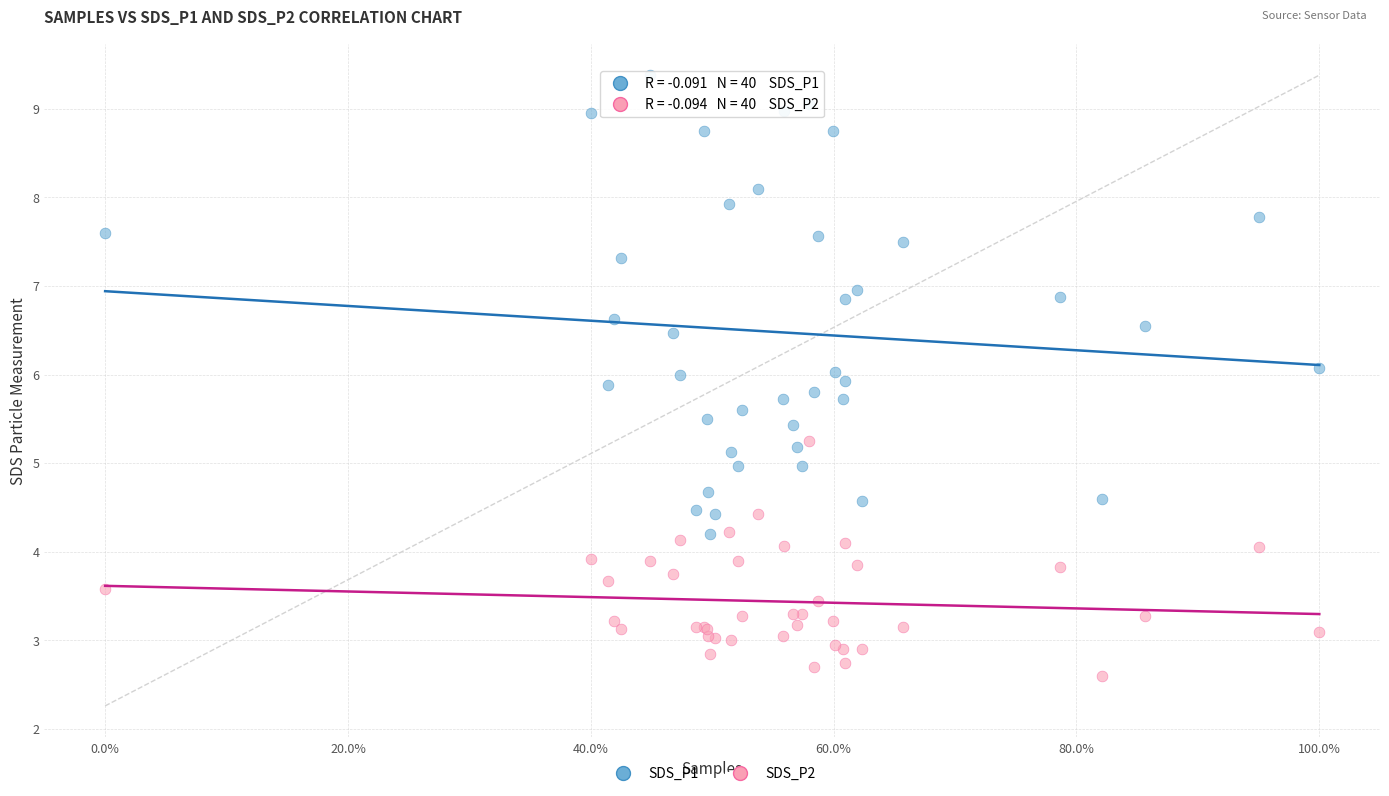

Which series contains the highest Y value?

SDS_P1